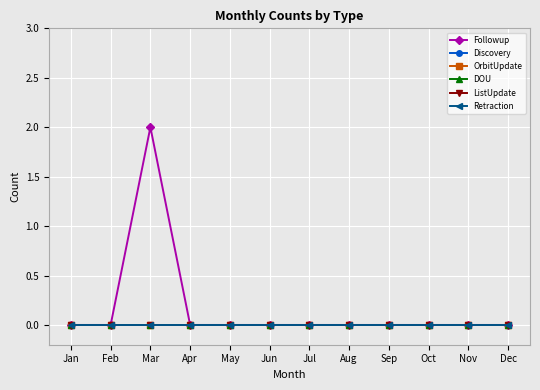

Reading left to right, extract all data points from this chart.

Followup: 0	0	2	0	0	0	0	0	0	0	0	0
Discovery: 0	0	0	0	0	0	0	0	0	0	0	0
OrbitUpdate: 0	0	0	0	0	0	0	0	0	0	0	0
DOU: 0	0	0	0	0	0	0	0	0	0	0	0
ListUpdate: 0	0	0	0	0	0	0	0	0	0	0	0
Retraction: 0	0	0	0	0	0	0	0	0	0	0	0